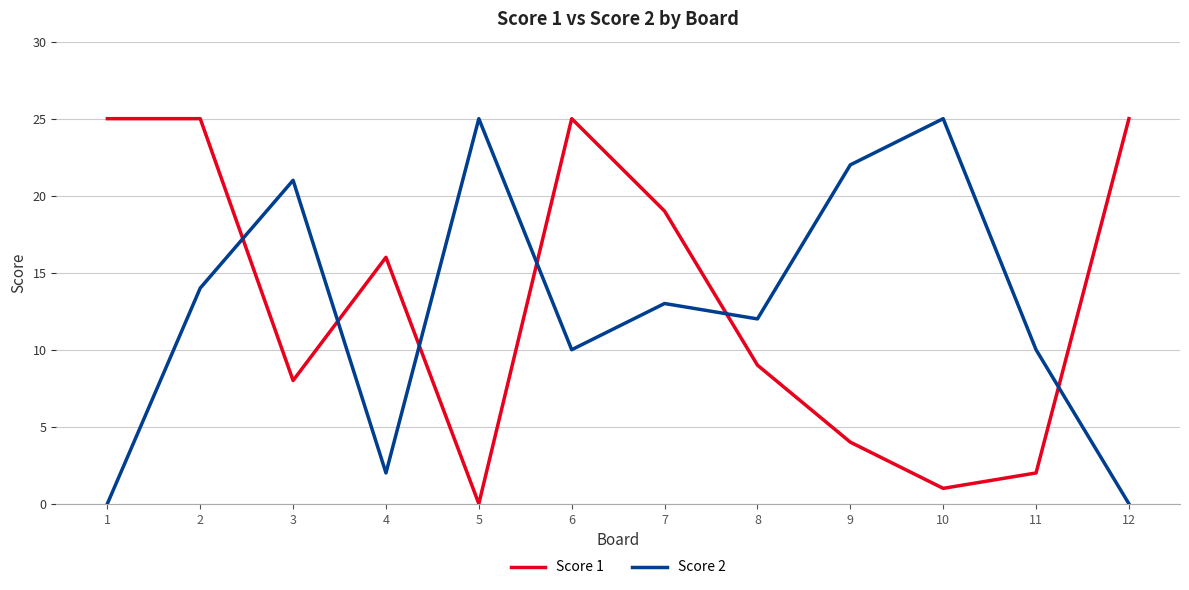

What are all the series names shown in the legend?

Score 1, Score 2